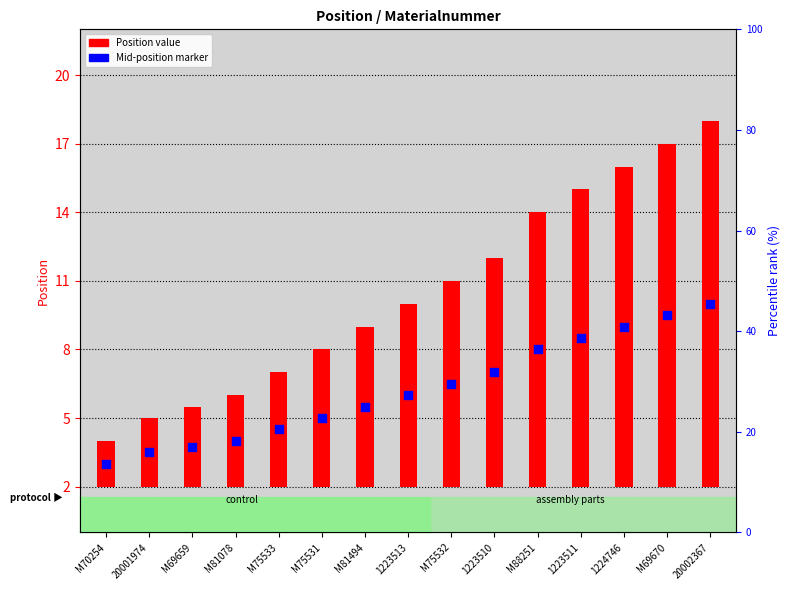

What are all the series names shown in the legend?

Position value, Mid-position marker